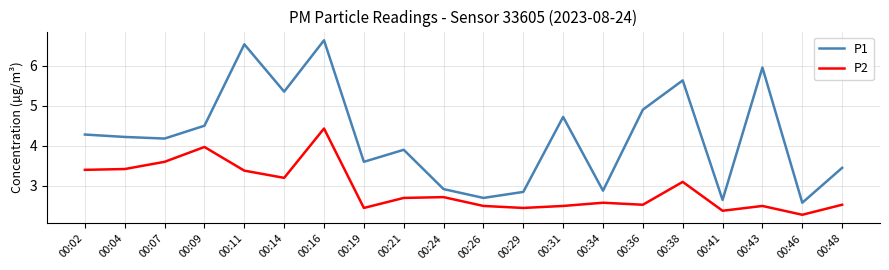

True or false: P2 has more than 2 points higher than both neighbors.

True